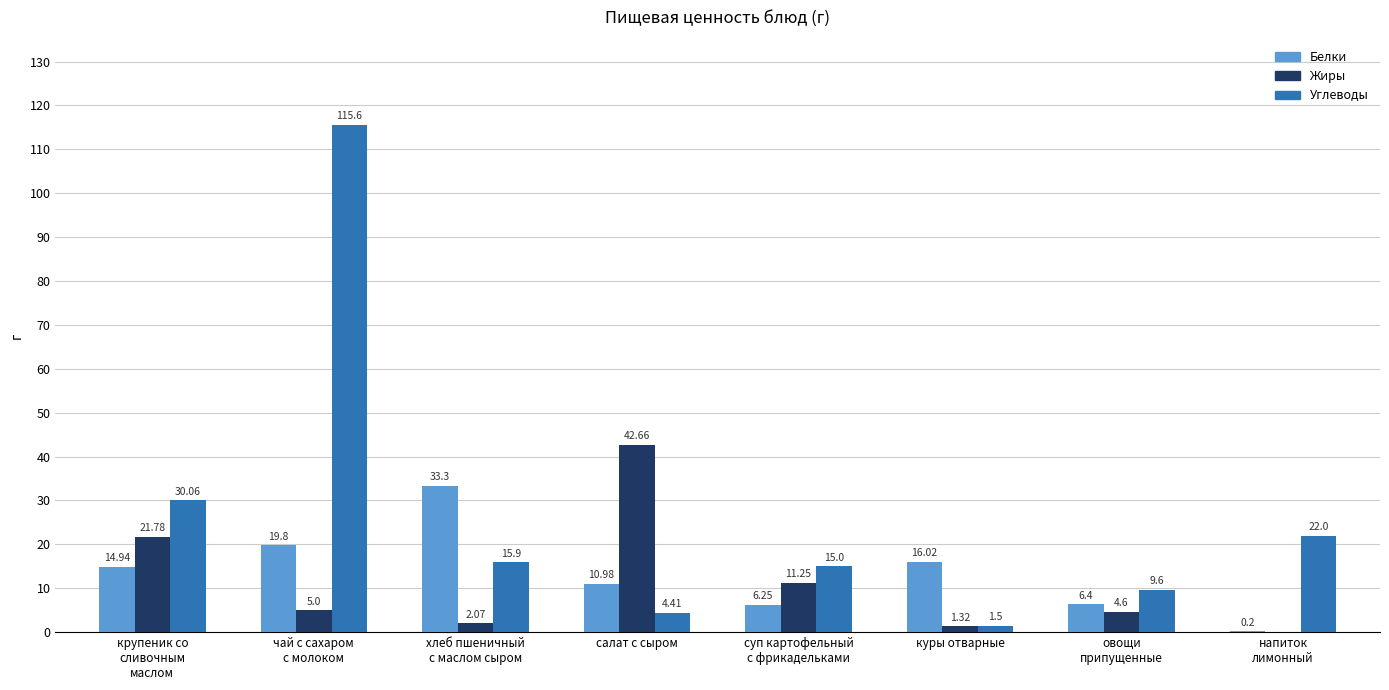

What is the total value across all series at куры отварные?

18.8